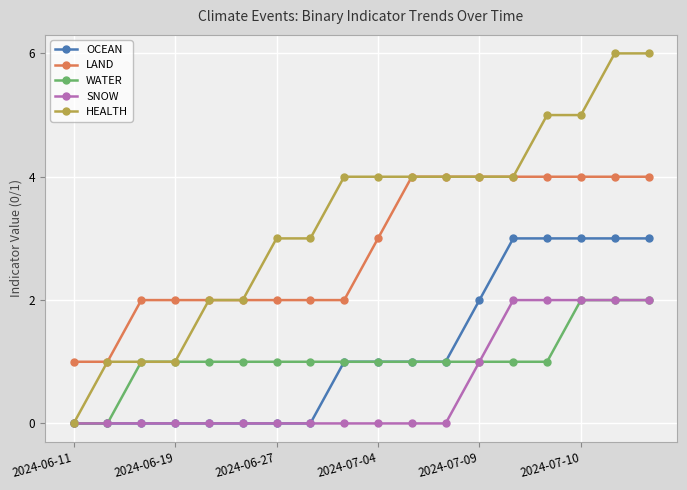

How many lines are shown in the chart?

5